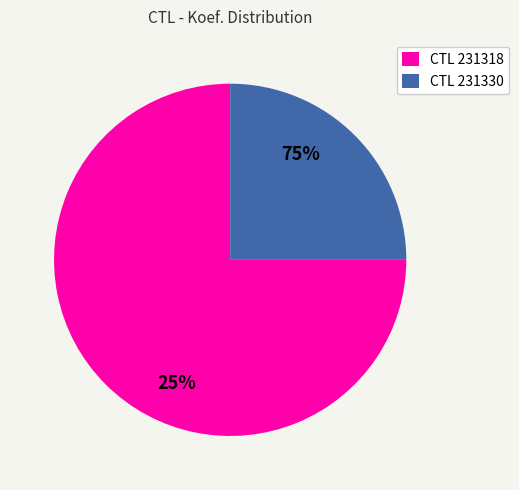

Which category has the biggest portion of the pie?

231318